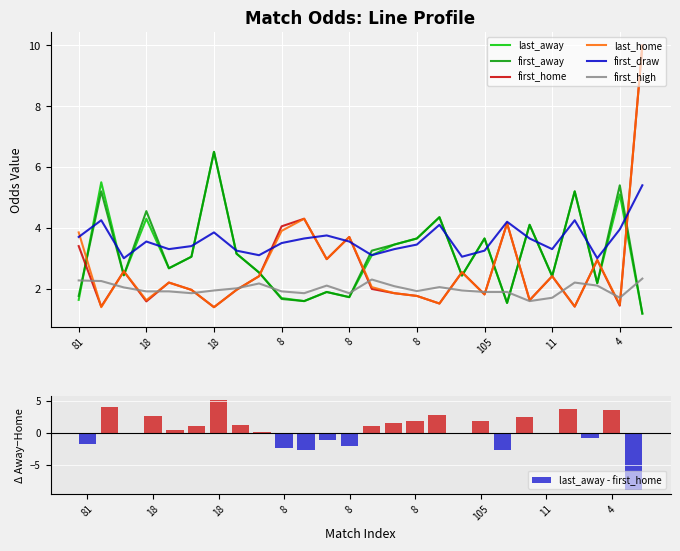

Where is first_high nearest to the value 1?

11